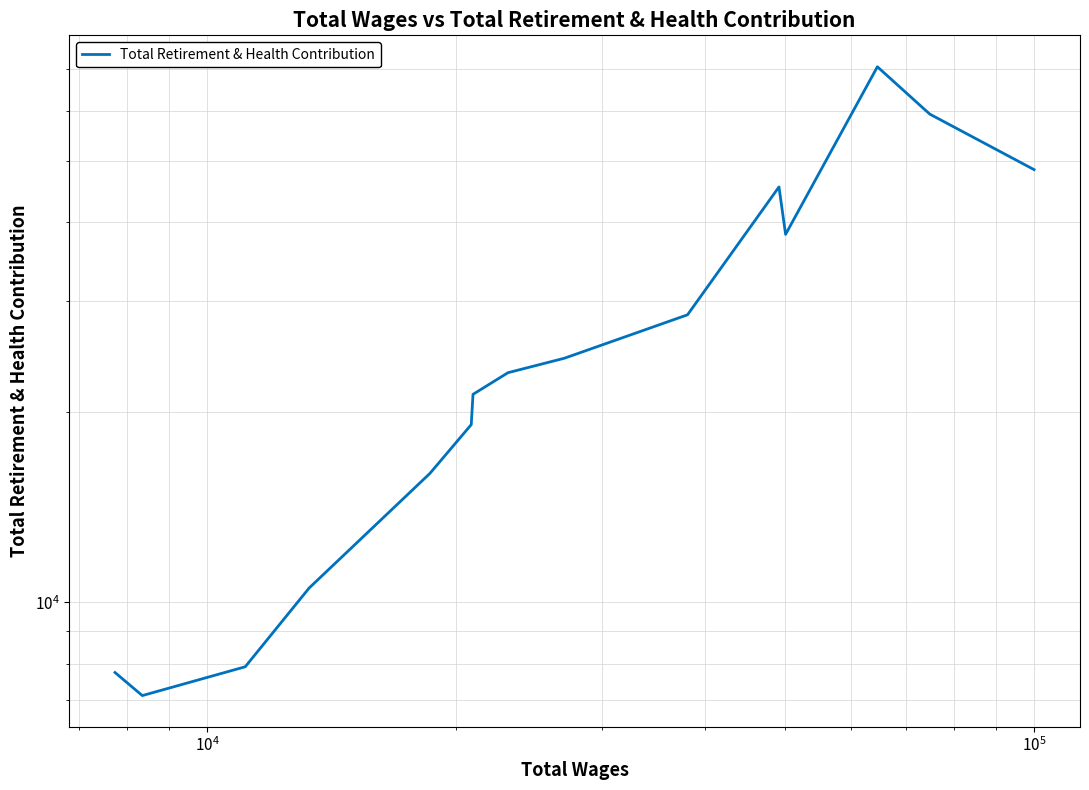

How many interior local peaks (higher than both neighbors) does the data have?

2